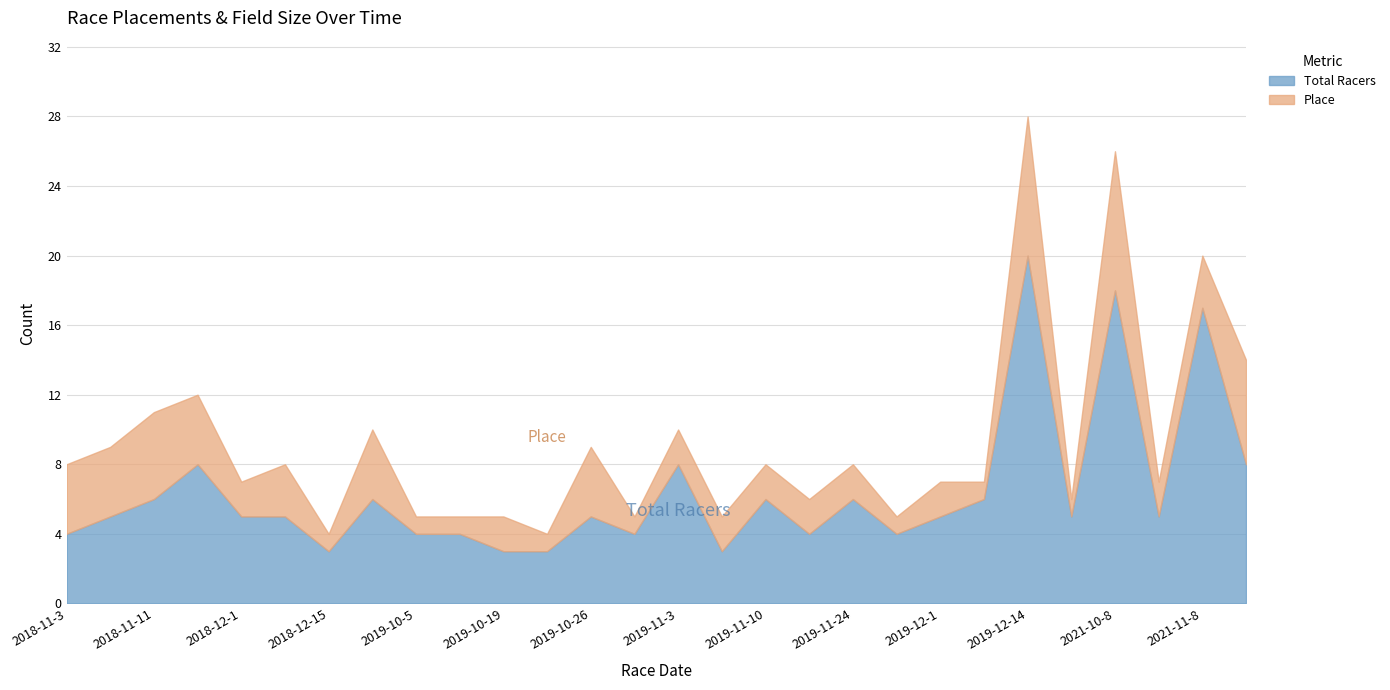

True or false: Place and Total Racers intersect in this chart.

False